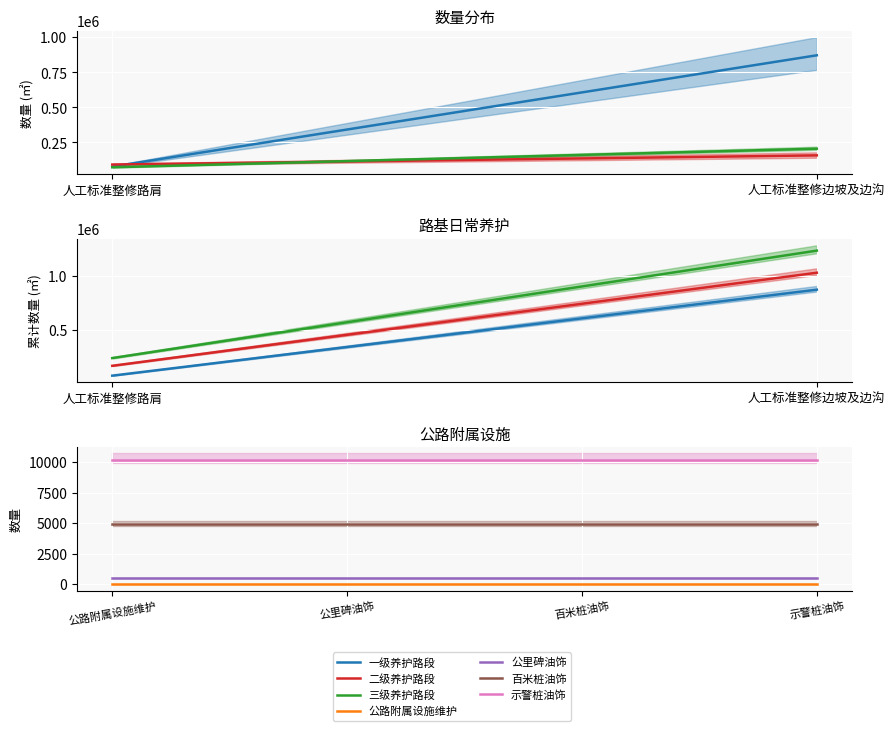

Which label corresponds to the smallest value in the chart?

人工标准整修路肩